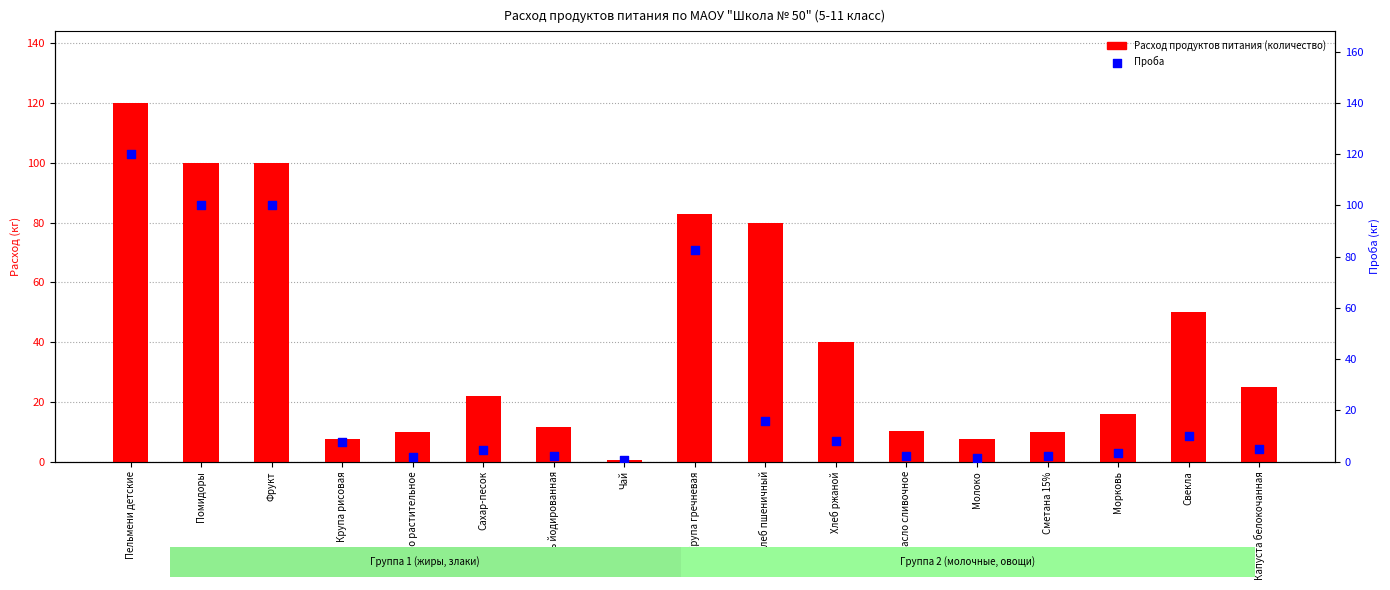

What is the total value across all series at Крупа гречневая?

165.6